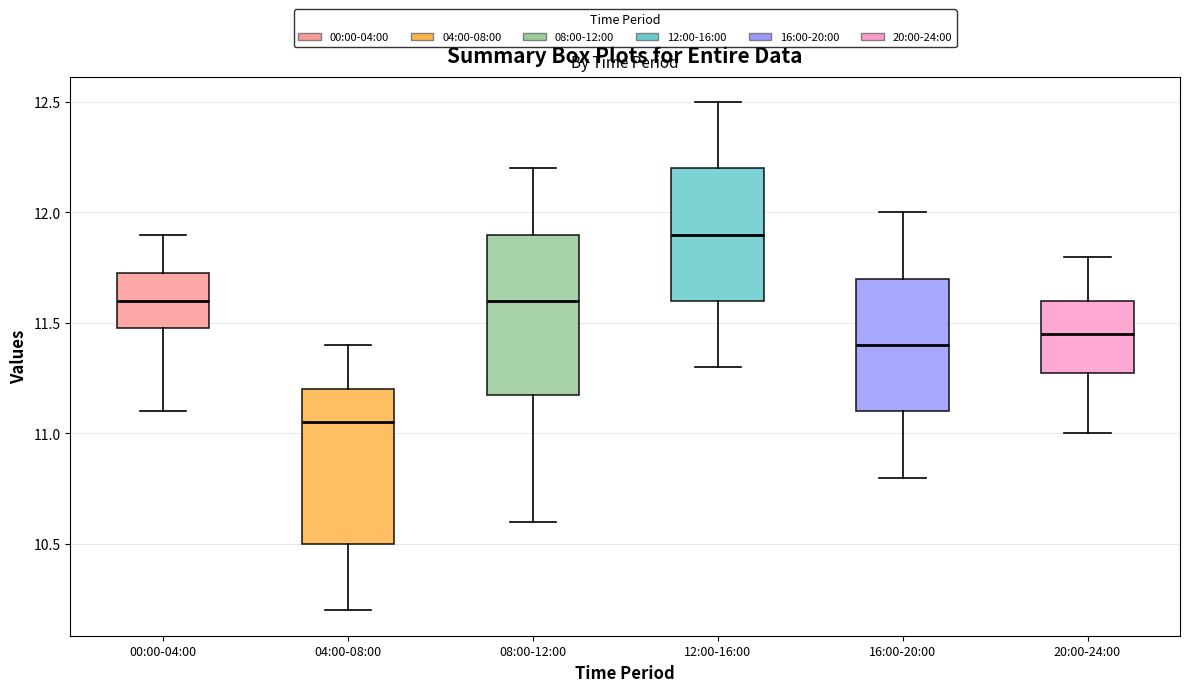

Reading left to right, transcribe this box plot: for each box, give where its median line is, the range the box spans, and where its two whiskers end, as read against the y-axis. The values are not printed on the chart, so give them approximately, as read against the axis.

00:00-04:00: median 11.60, box 11.50 to 11.75, whiskers 11.10 to 11.90
04:00-08:00: median 11.05, box 10.50 to 11.20, whiskers 10.20 to 11.40
08:00-12:00: median 11.60, box 11.20 to 11.90, whiskers 10.60 to 12.20
12:00-16:00: median 11.90, box 11.60 to 12.20, whiskers 11.30 to 12.50
16:00-20:00: median 11.40, box 11.10 to 11.70, whiskers 10.80 to 12.00
20:00-24:00: median 11.45, box 11.30 to 11.60, whiskers 11.00 to 11.80